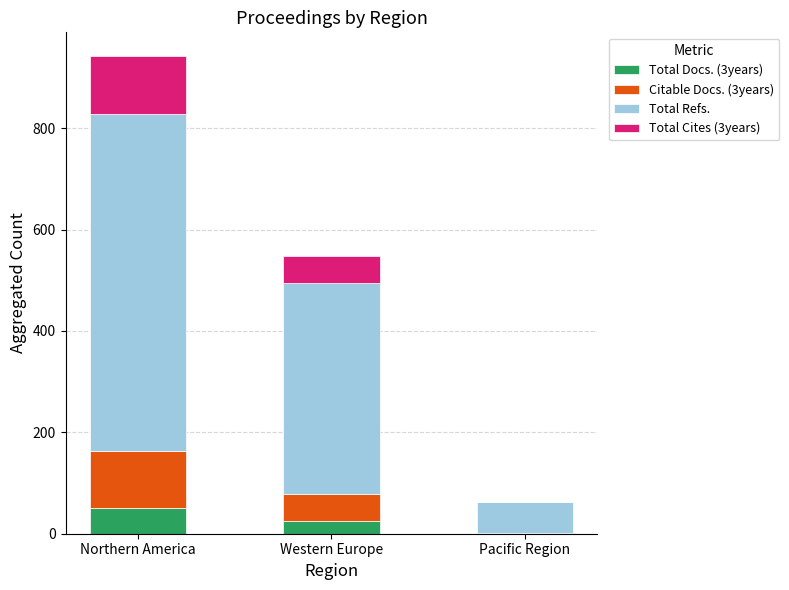

What is the total value across all series at Western Europe?

547